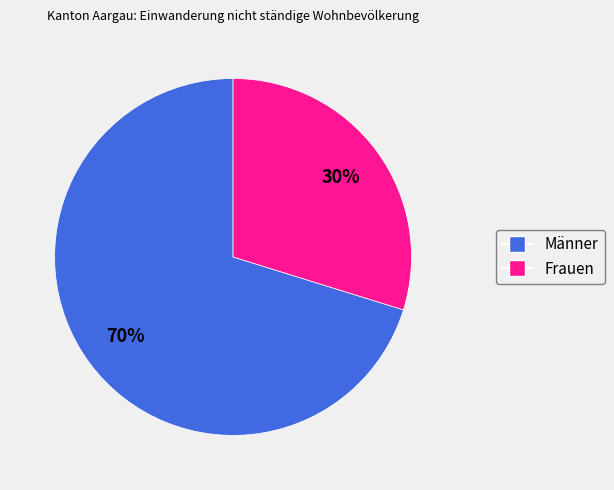

Which category has the smallest portion of the pie?

Frauen